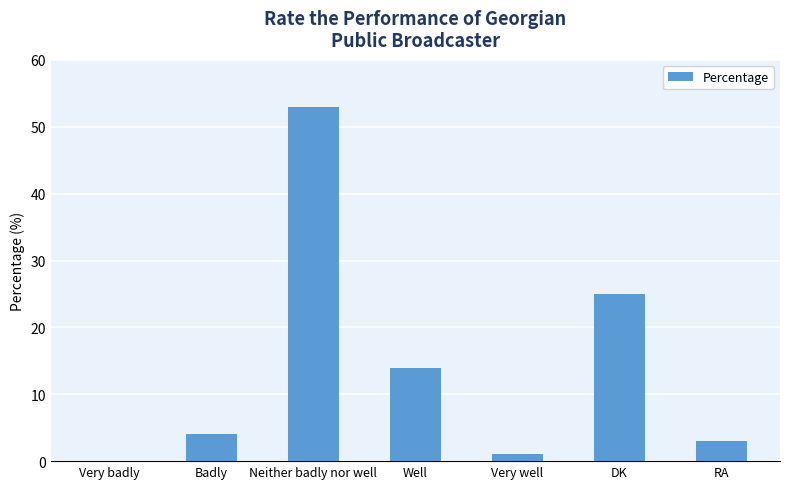

Which has a higher value, RA or Neither badly nor well?

Neither badly nor well